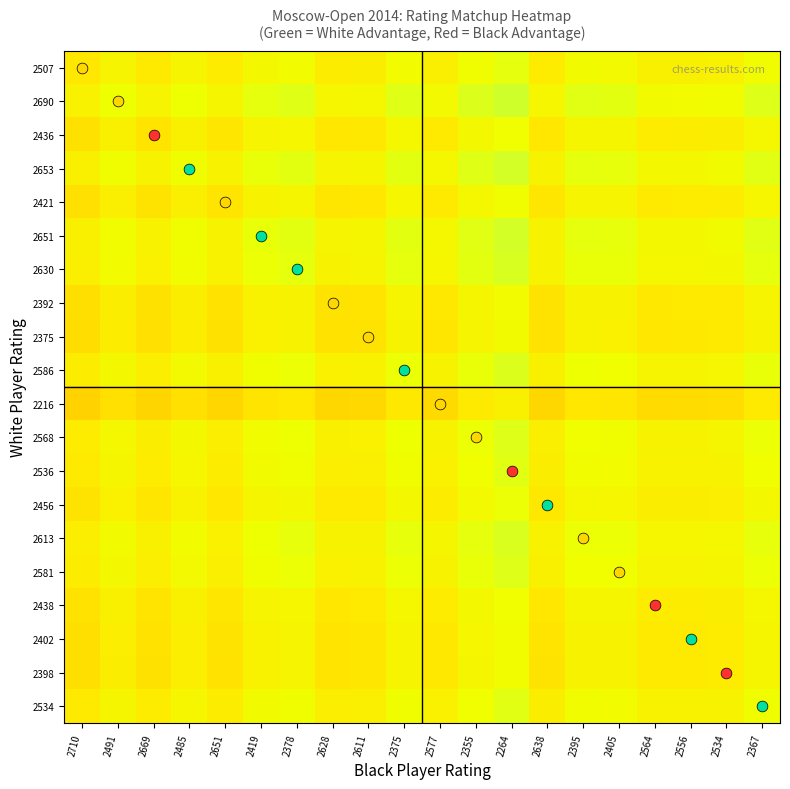

What is the total value across all series at 2669?

9.7